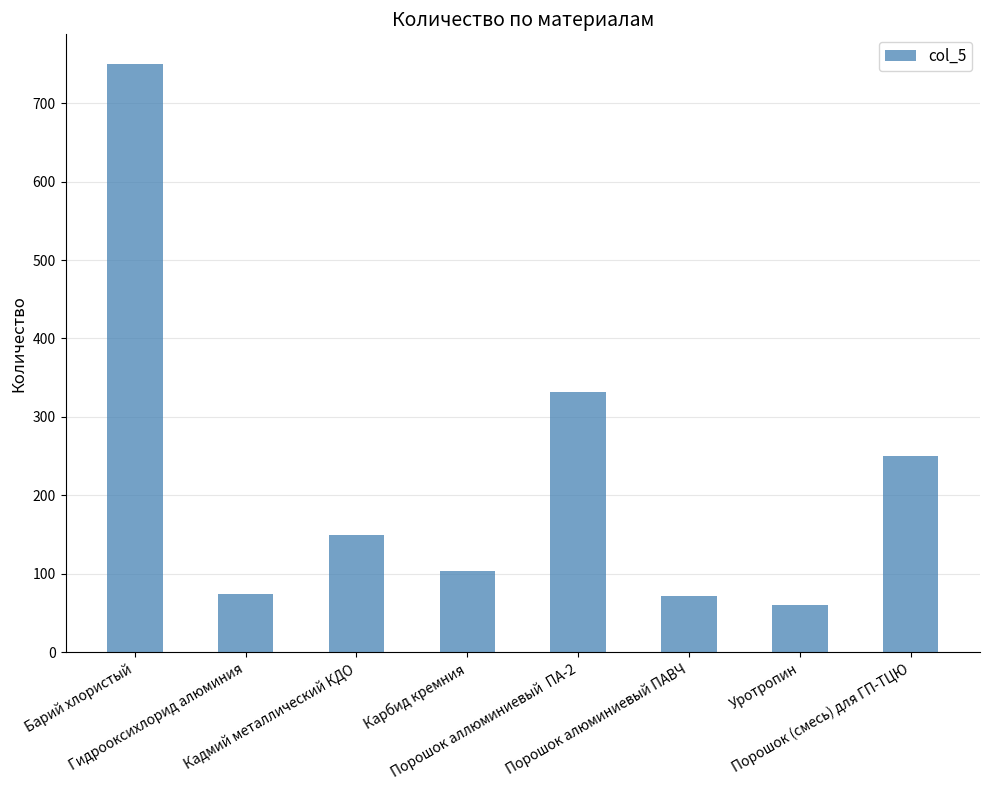

What is the value of the 1st bar from the left?

750.0